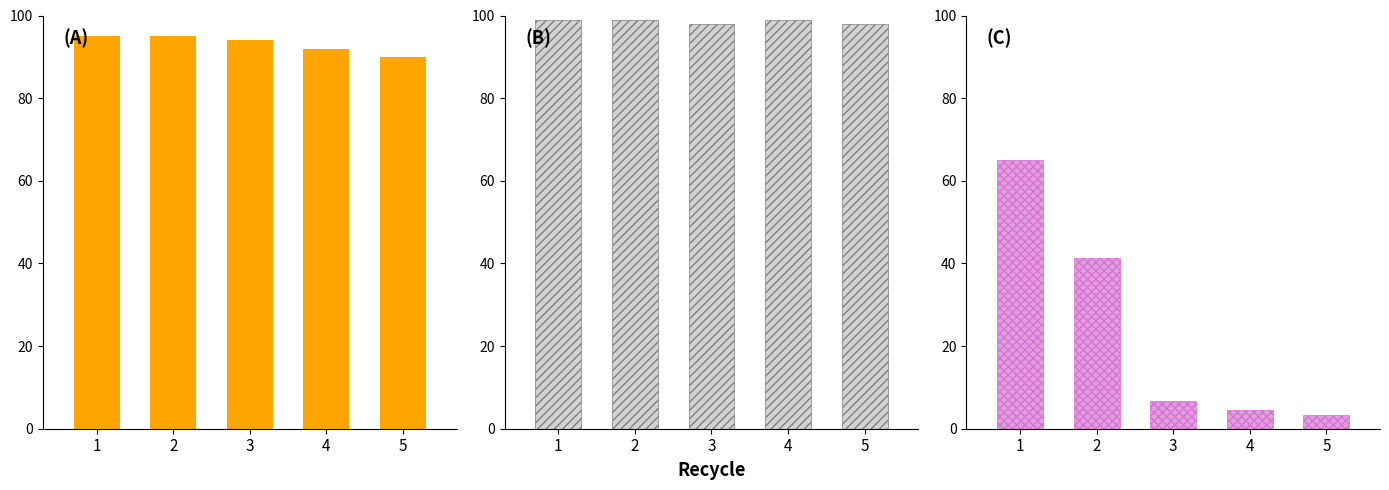

What is the value of the Басқа шығыстар bar at the 5th from the left?

3.3